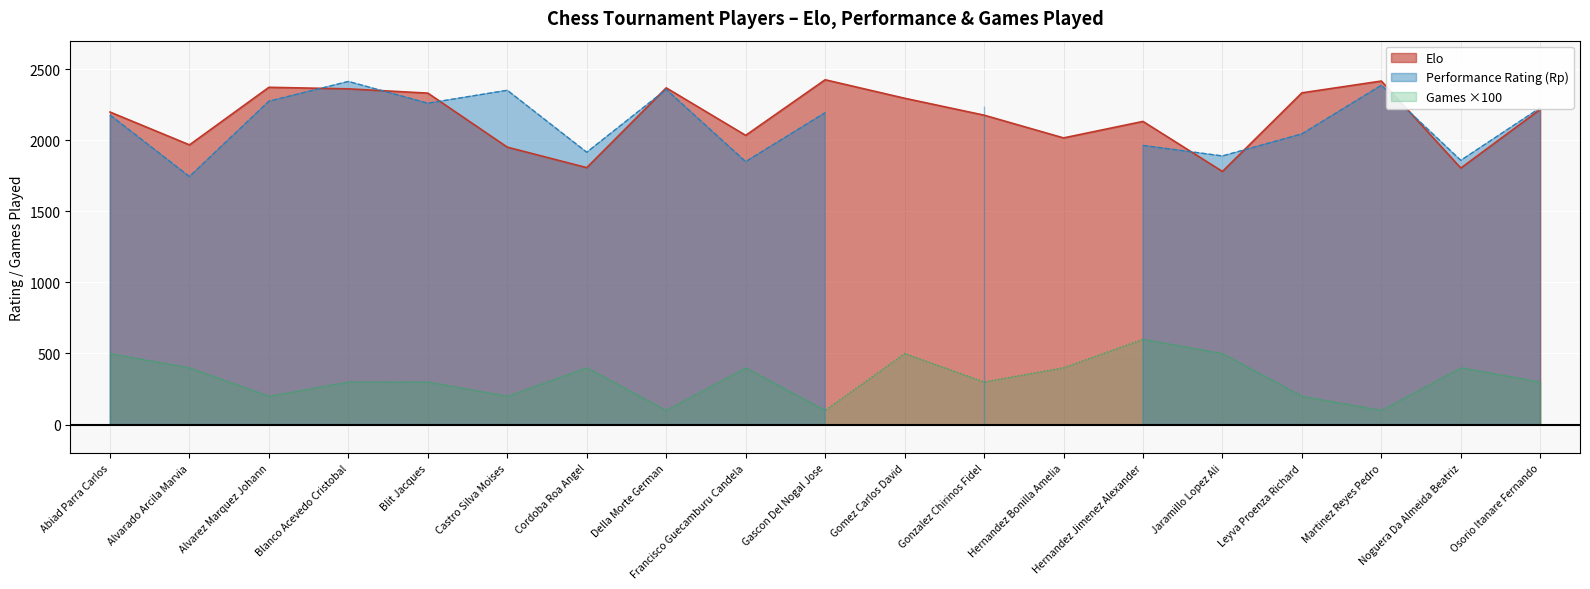

Is the value of Elo at Martinez Reyes Pedro greater than the value of Games at Alvarado Arcila Marvia?

Yes